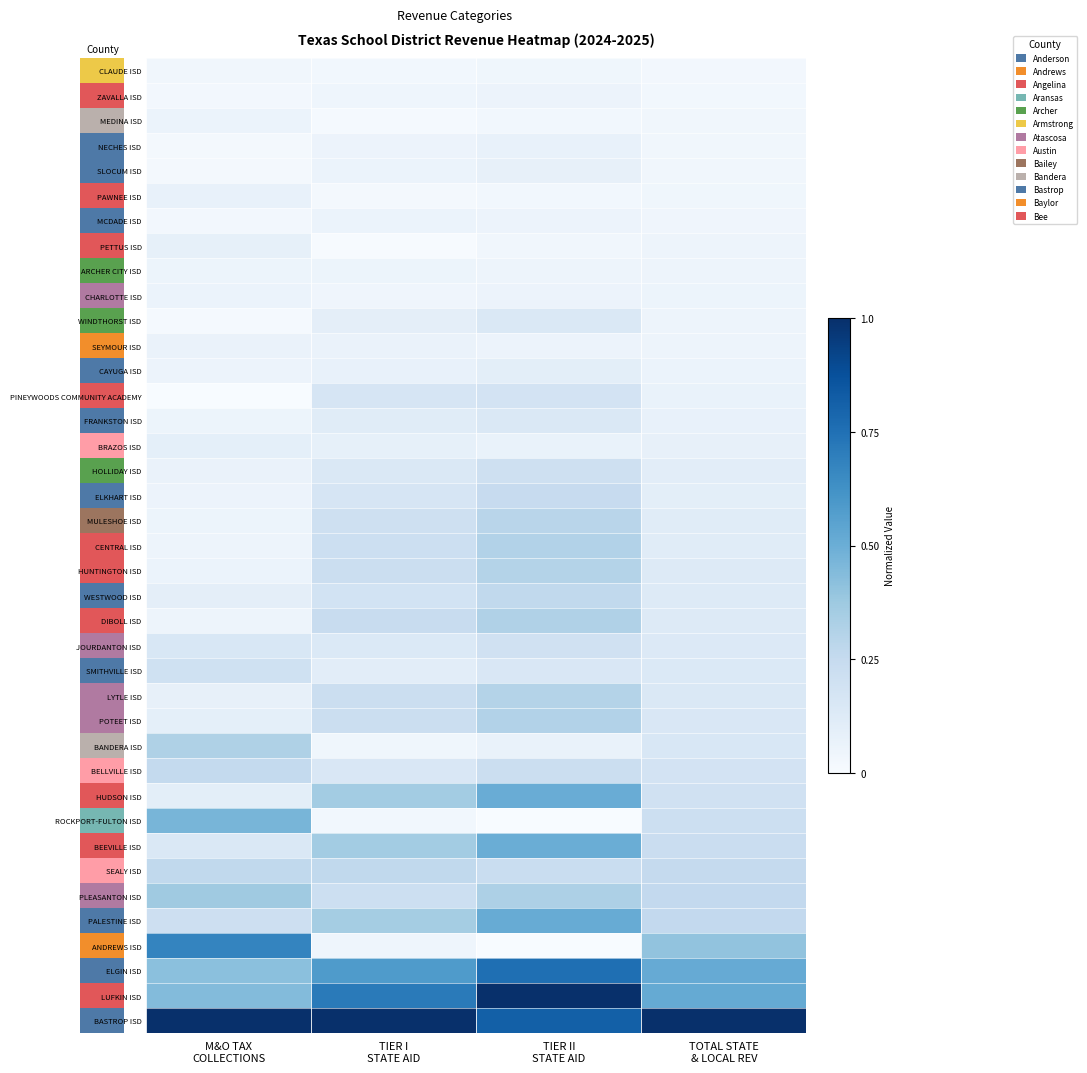

What is the difference between the highest and lowest values at TIER II
STATE AID?

1.0